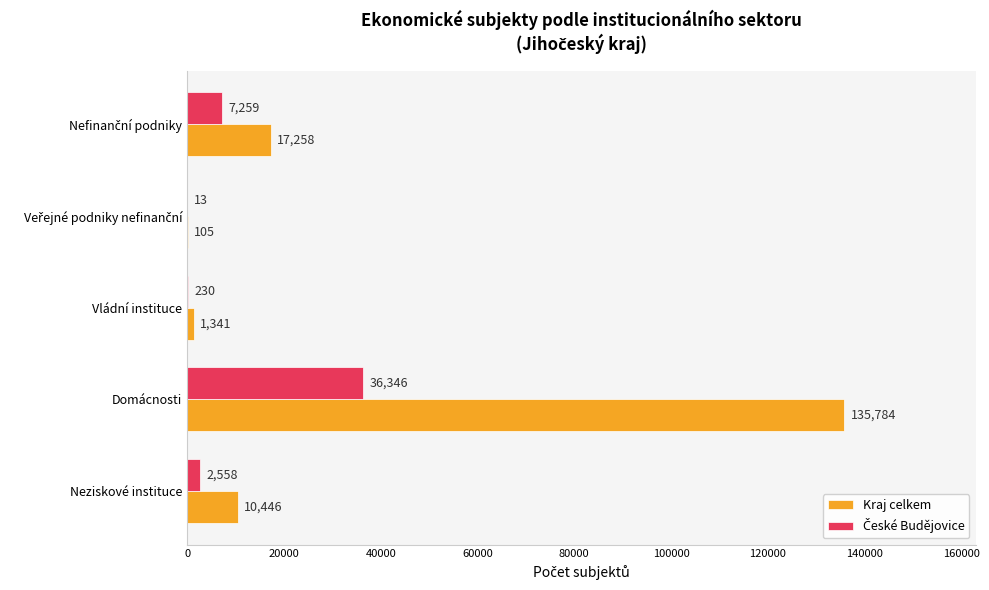

What is the maximum value shown in the chart?

135784